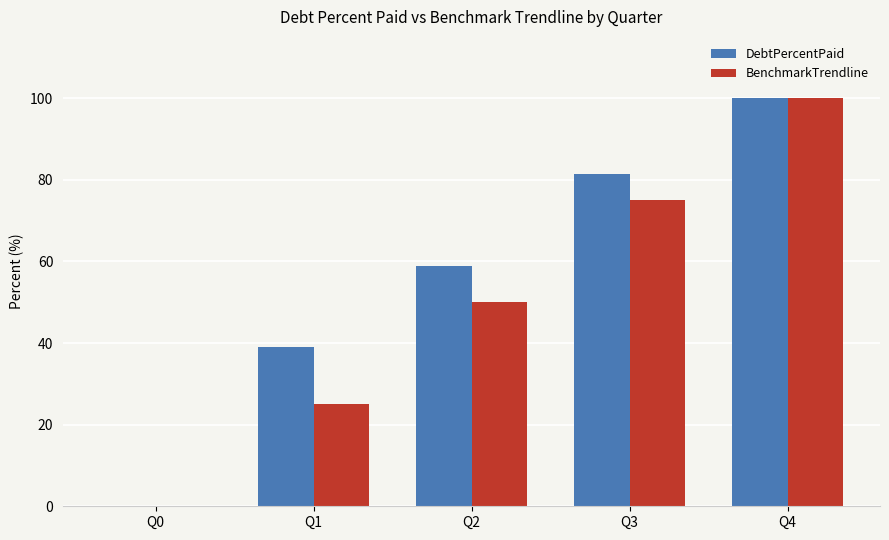

What is the highest value of the BenchmarkTrendline series?

100.0